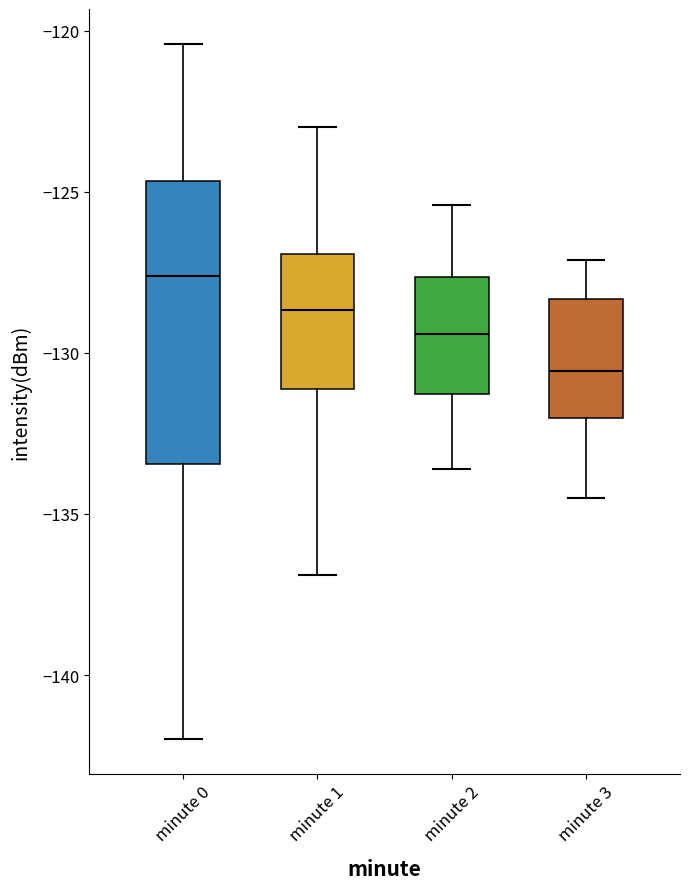

Comparing the boxes themselves (not the whiskers), which one is the tallest?

minute 0